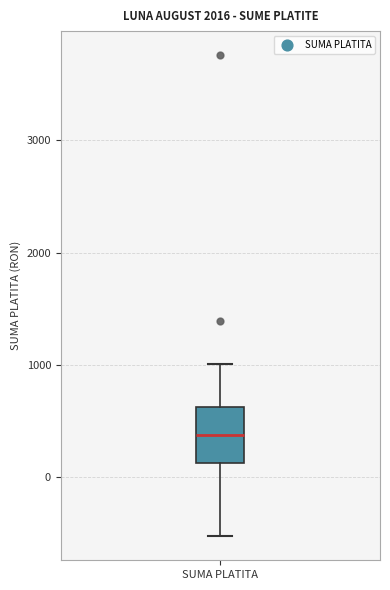

Transcribe this box plot: give where the median line is, the range the box spans, and where the two whiskers end, as read against the y-axis. The values are not printed on the chart, so give them approximately, as read against the axis.

median 400, box 100 to 600, whiskers -500 to 1000